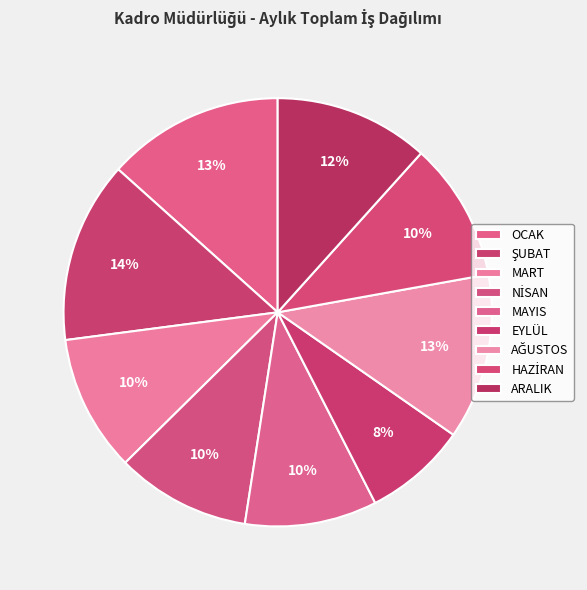

Rank the categories by value from highest to lowest.

ŞUBAT, OCAK, AĞUSTOS, ARALIK, HAZİRAN, MART, NİSAN, MAYIS, EYLÜL